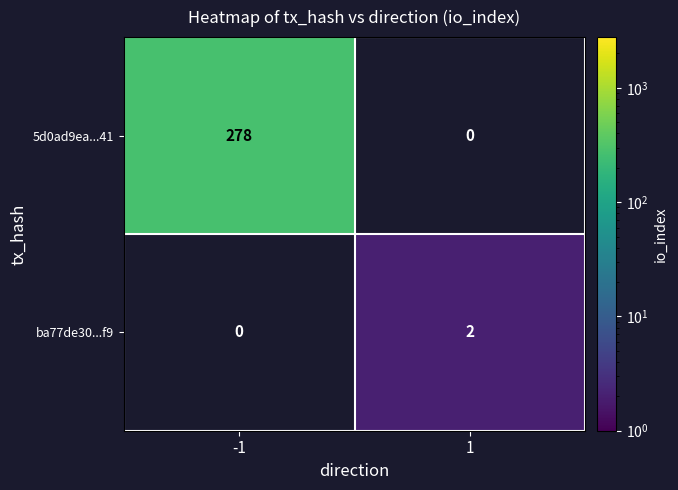

True or false: ba77de30...f9 has a value of 3.0 at 1.

False